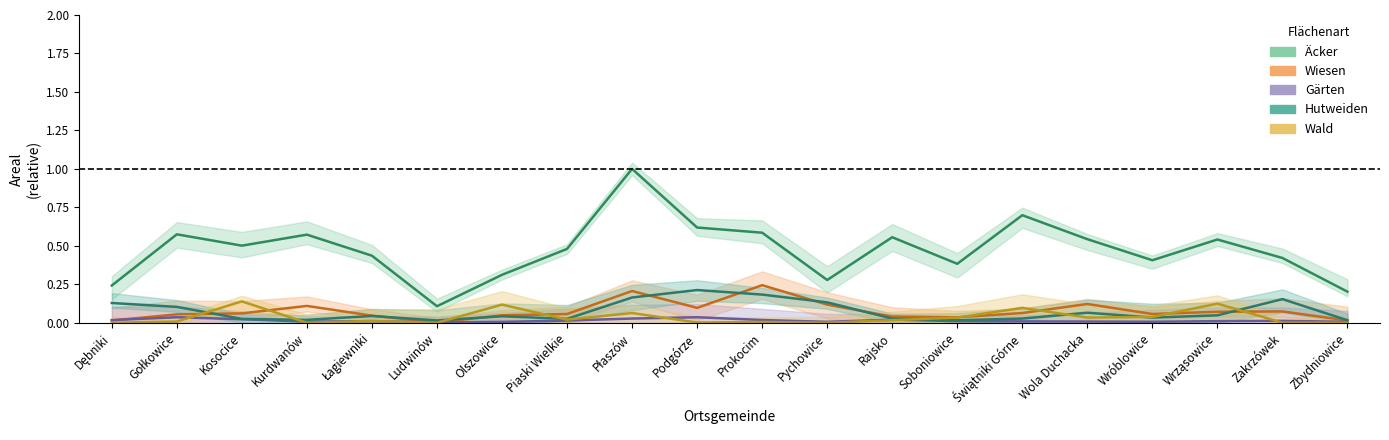

True or false: Äcker and Hutweiden intersect in this chart.

False